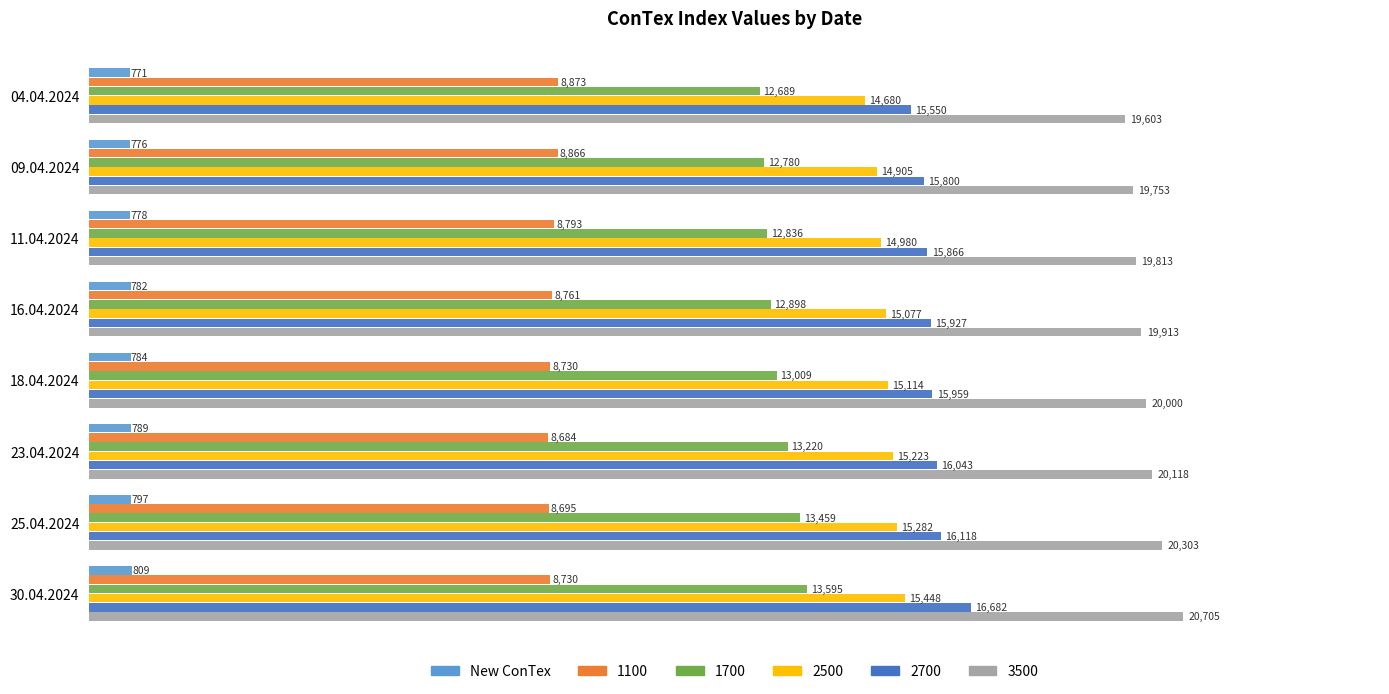

How many series are shown in this chart?

6